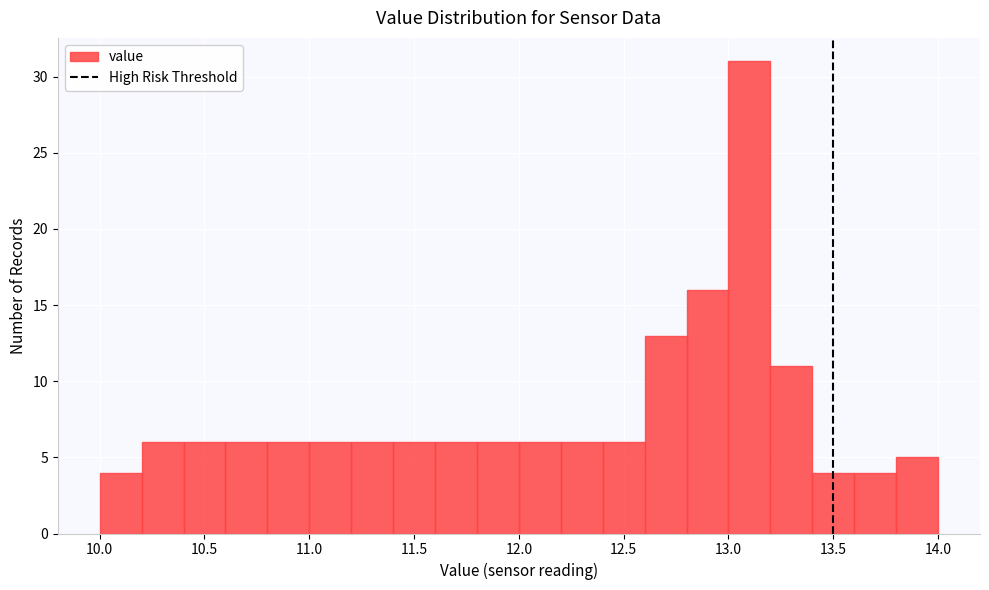

Over which range of the x-axis is the bar tallest?

13.0 to 13.2